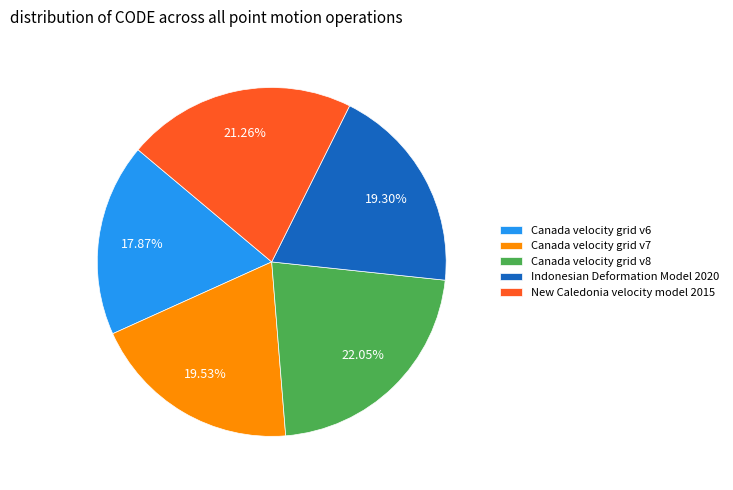

The New Caledonia velocity model 2015 slice represents 11% of the pie. True or false?

False